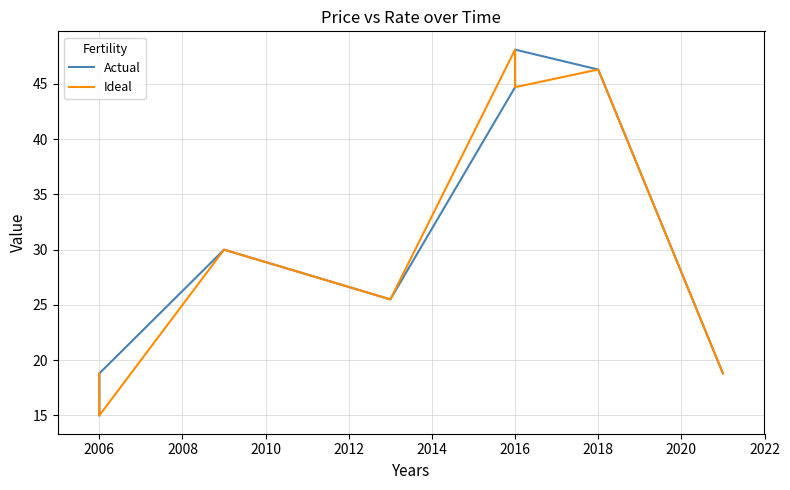

True or false: Ideal and Actual intersect in this chart.

True